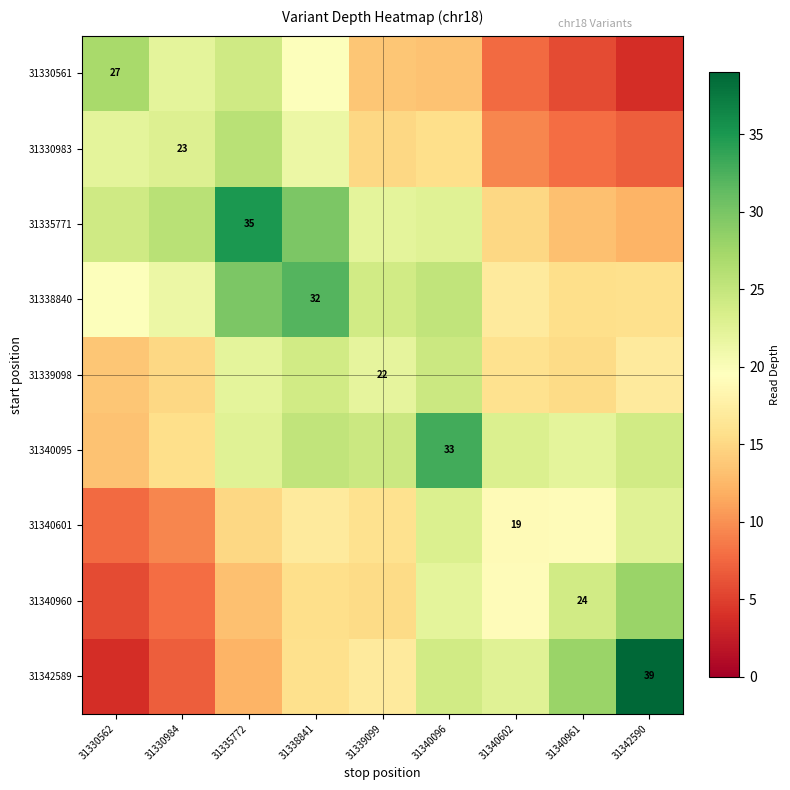

At which label does 31330561 reach its peak?

31330562